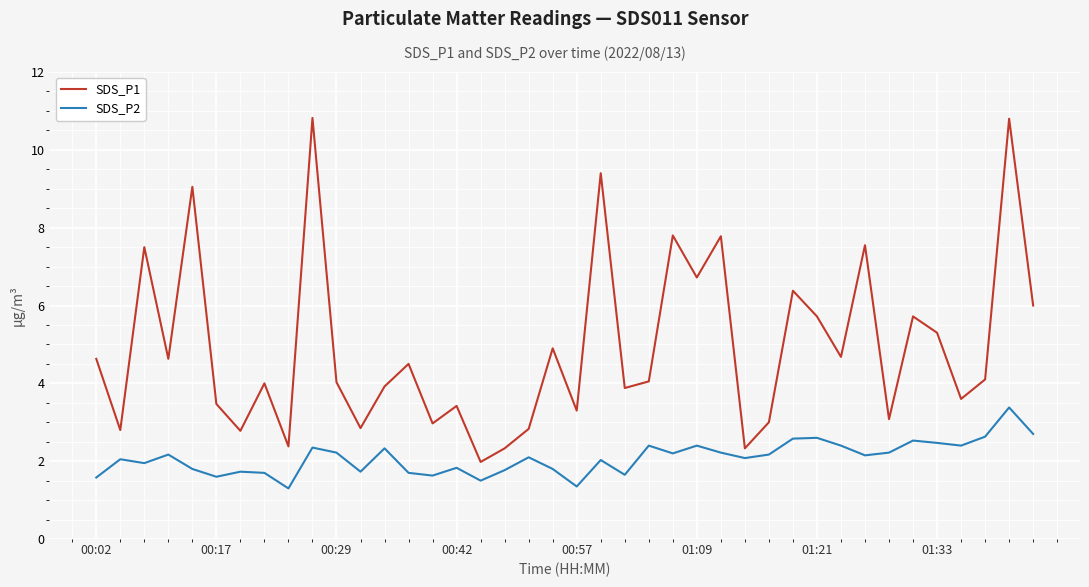

Rank the series by their average value, from lowest to highest.

SDS_P2, SDS_P1